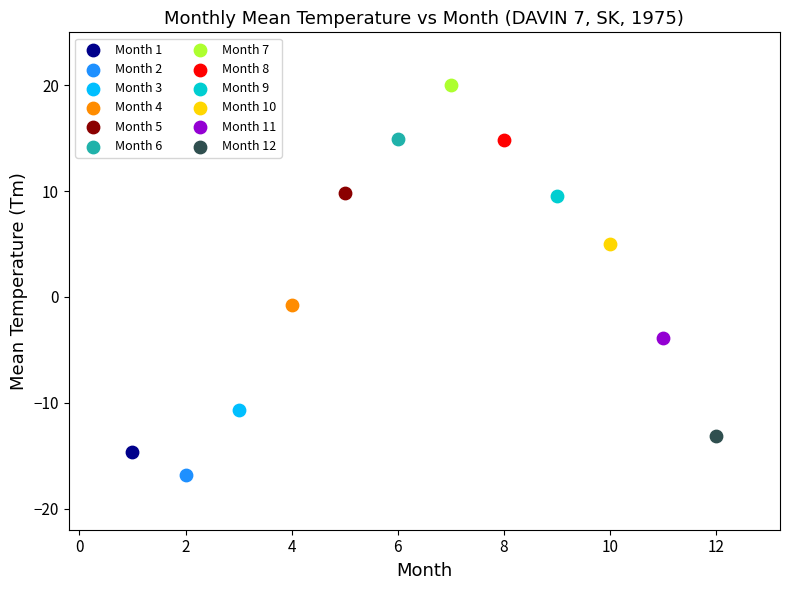

Which series contains the highest Y value?

Month 7